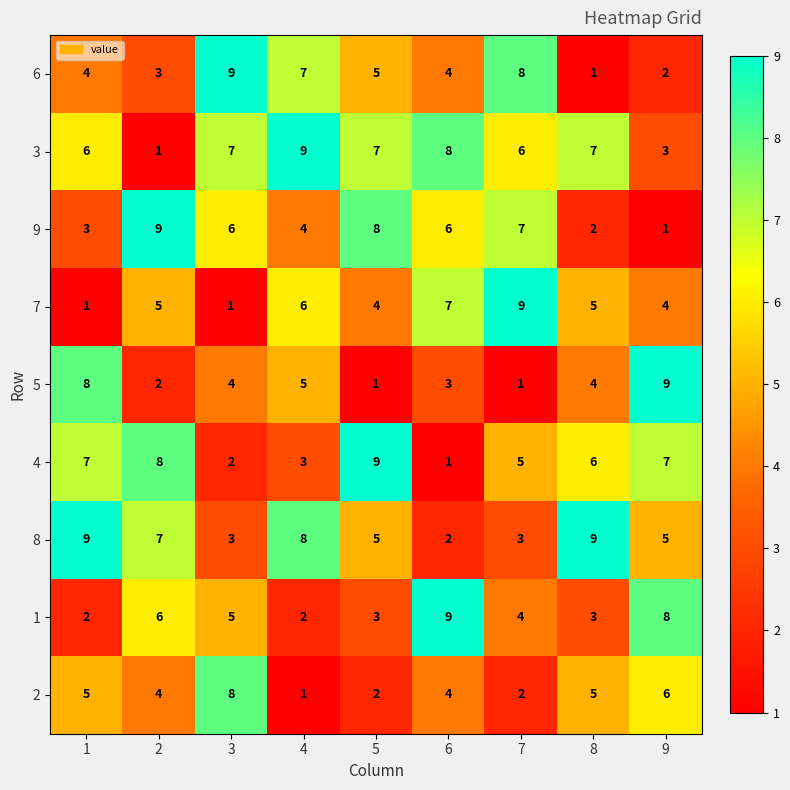

What is the total value across all series at 1?

45